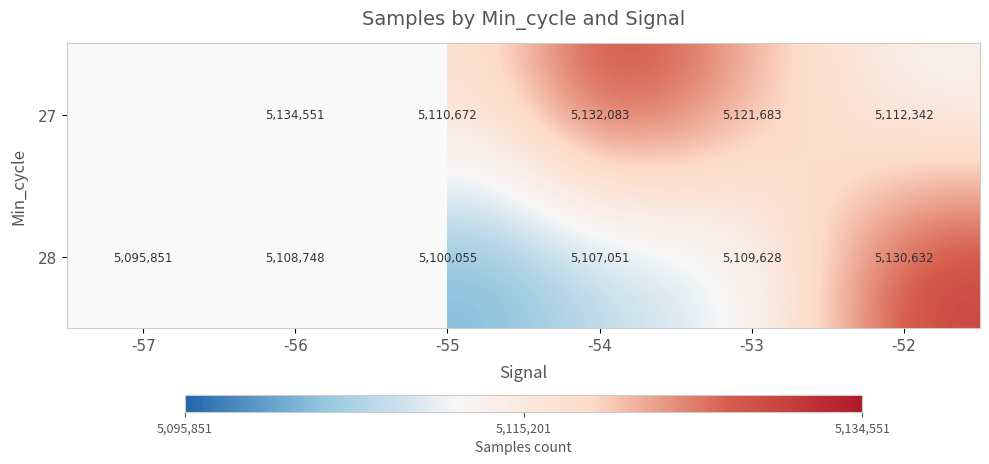

At -53, list the series in order from largest to smallest.

27, 28